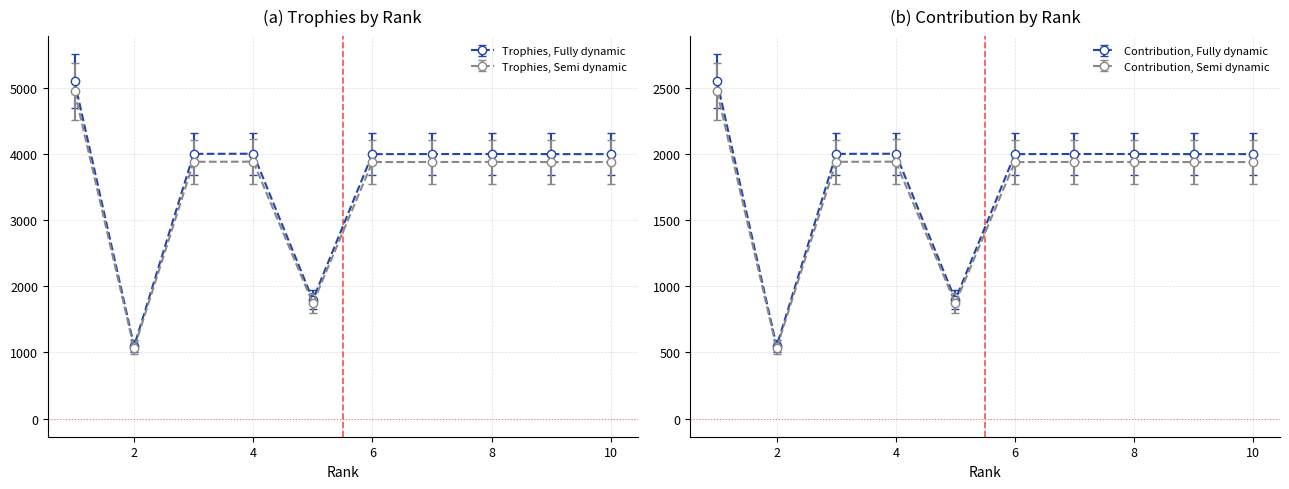

What is the value of the Trophies point at the 4th from the left?

4007.0